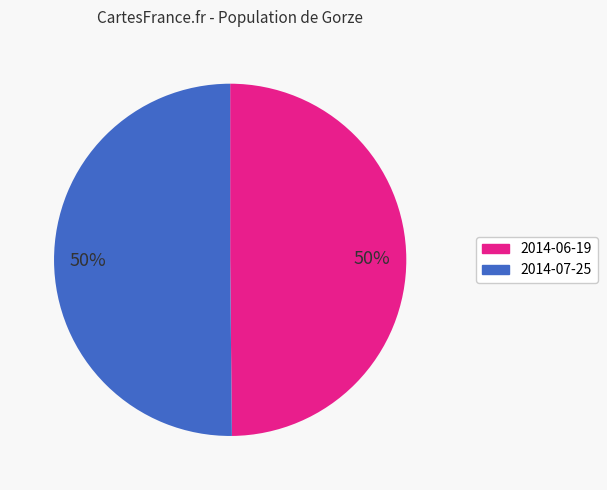

To the nearest percent, what is the average slice percentage?

50%